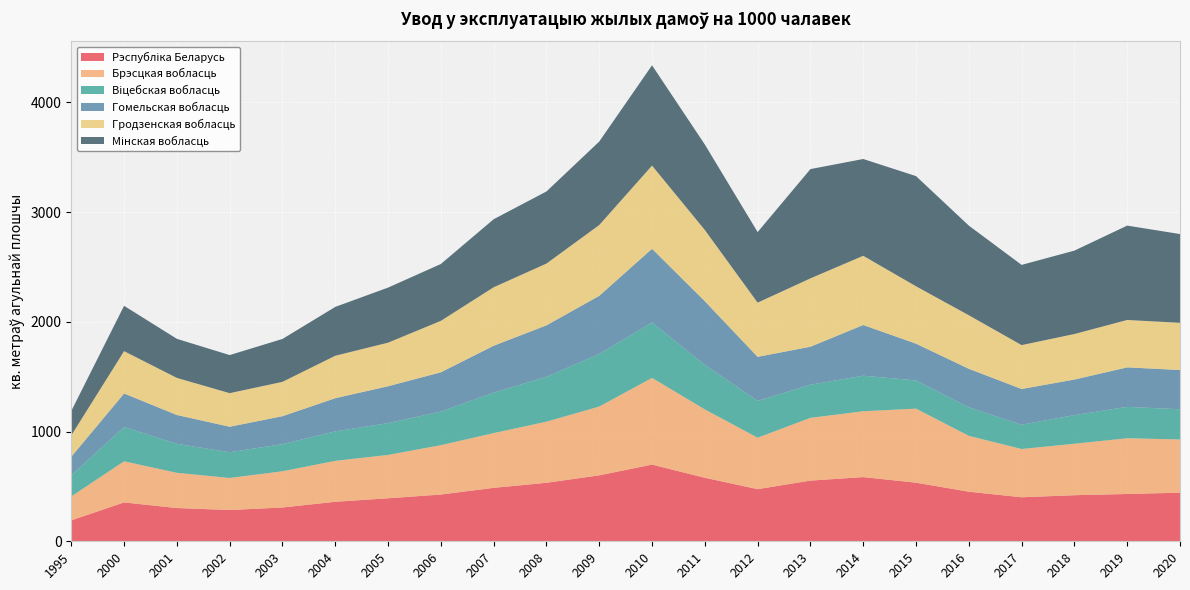

Reading left to right, extract all data points from this chart.

Рэспубліка Беларусь: 191	354	303	285	308	360	392	426	487	533	601	699	579	475	553	585	534	452	401	420	431	443
Брэсцкая вобласць: 218	375	321	292	330	373	395	450	499	557	627	790	623	469	572	600	675	509	440	469	508	485
Віцебская вобласць: 192	313	264	235	247	269	290	306	369	409	479	505	405	335	302	324	257	260	221	261	286	275
Гомельская вобласць: 169	305	263	232	255	302	336	358	427	469	530	672	581	402	346	462	335	351	326	324	360	358
Гродзенская вобласць: 195	386	338	306	313	387	397	469	533	563	645	758	649	494	623	631	523	488	400	415	432	430
Мінская вобласць: 222	413	356	347	391	445	502	518	620	657	761	914	779	643	996	882	1004	817	731	760	860	809